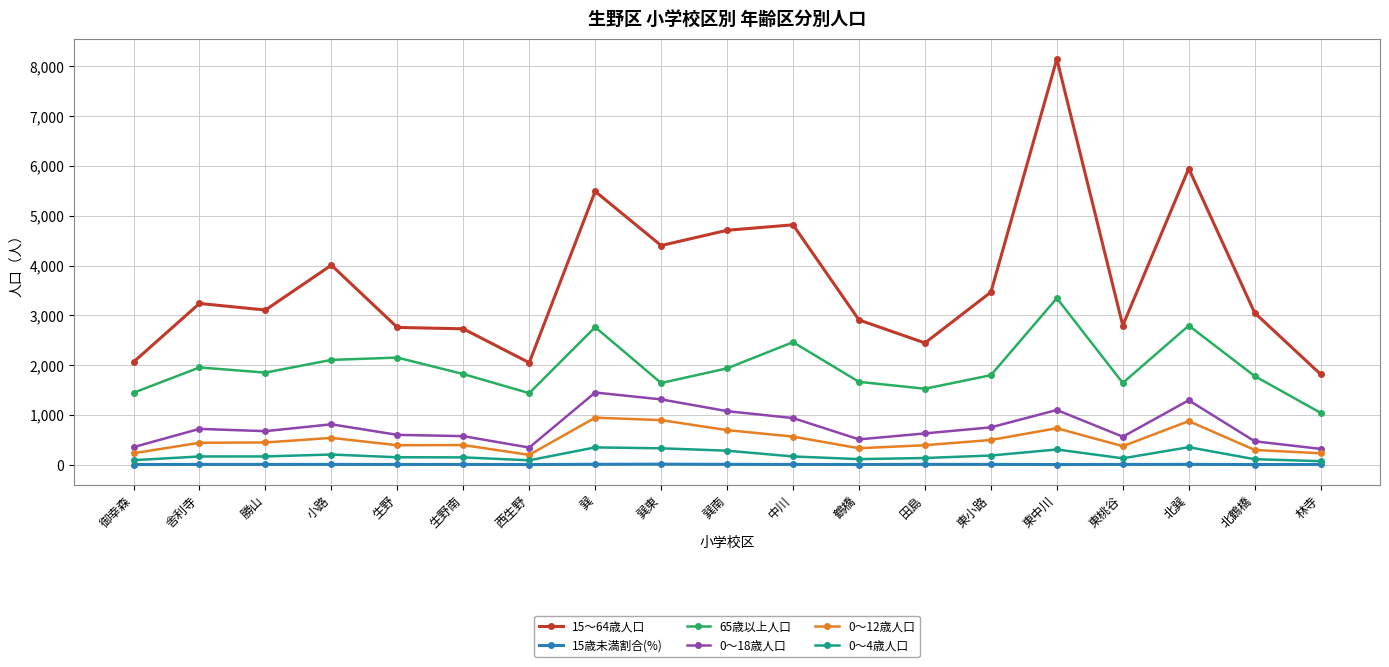

How many data points does each series have?

19